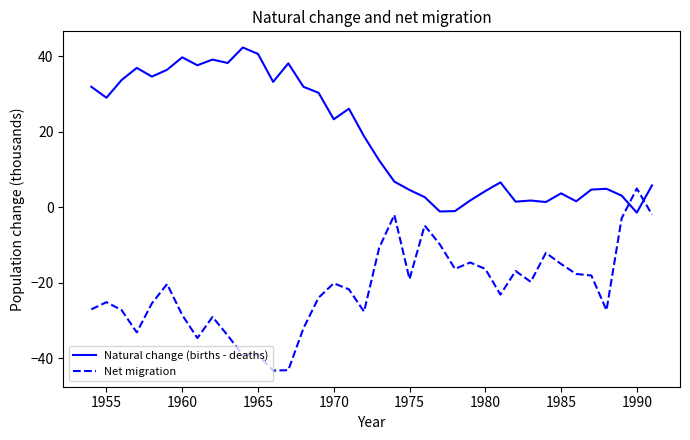

How many intersections are there between Natural change (births - deaths) and Net migration?

2